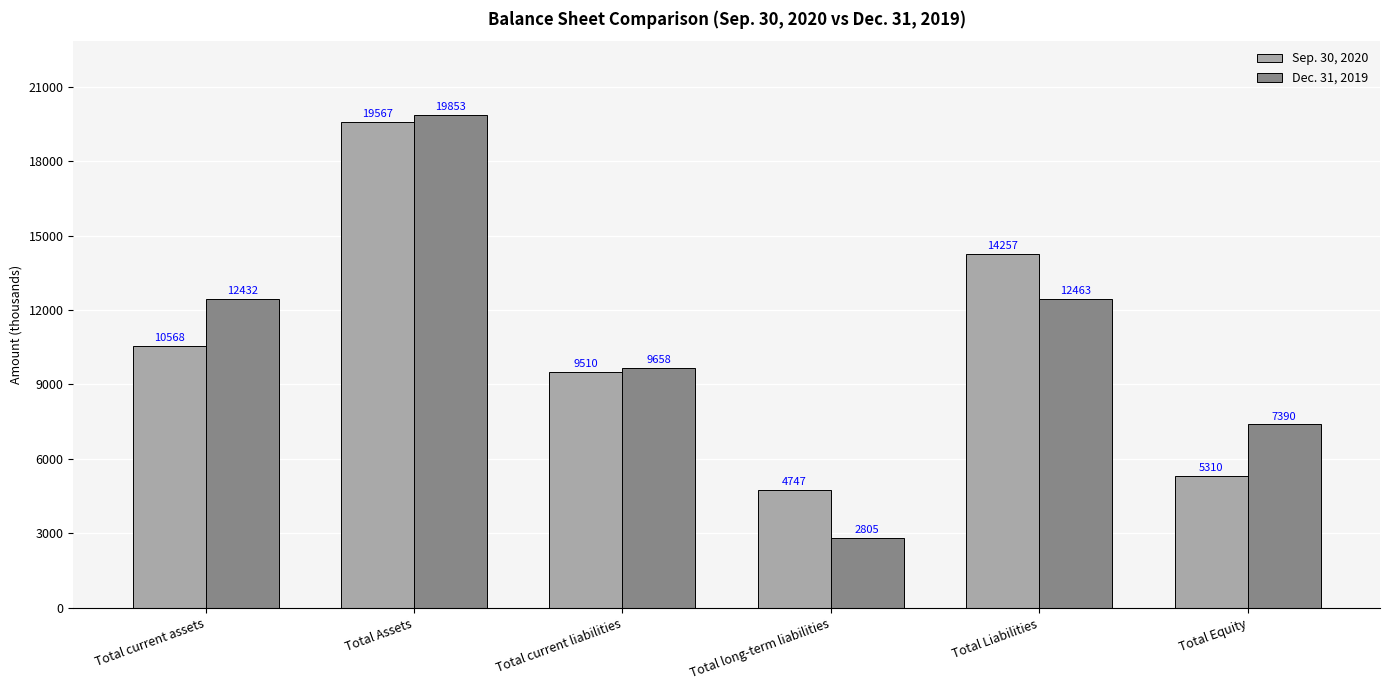

List the series in order of their overall mean, highest first.

Dec. 31, 2019, Sep. 30, 2020